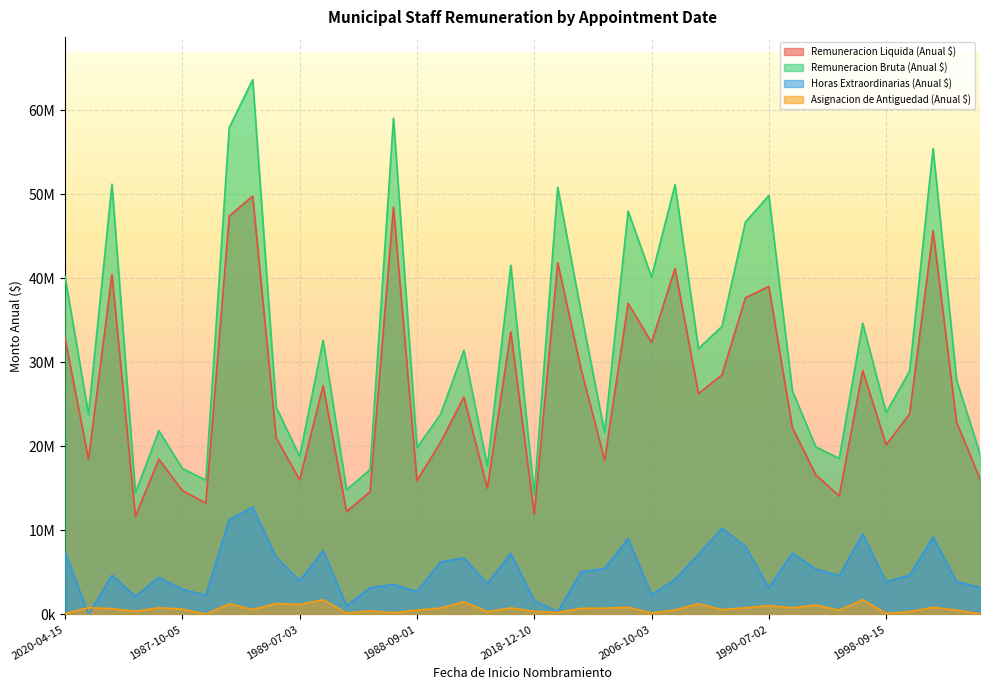

What is the average value of the Asignacion de Antiguedad (Anual $) series?

699594